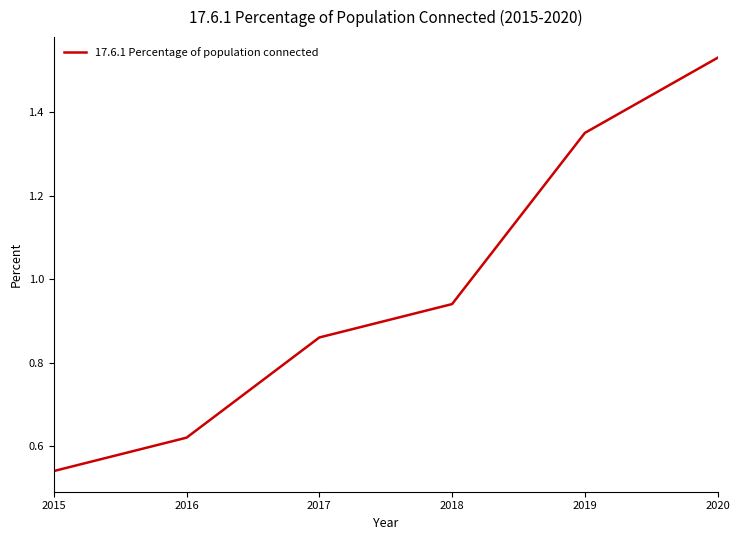

What is the difference between the second highest and minimum values?

0.8